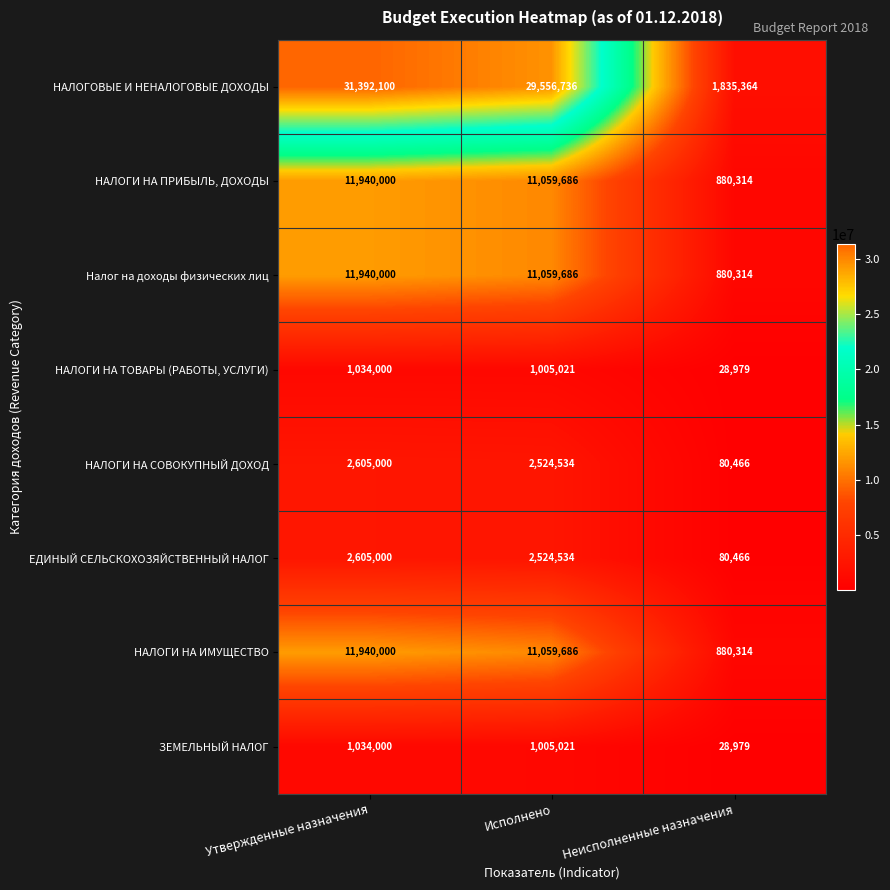

What value does the НАЛОГИ НА ТОВАРЫ (РАБОТЫ, УСЛУГИ) series have at Утвержденные назначения, to the nearest 100?

1034000